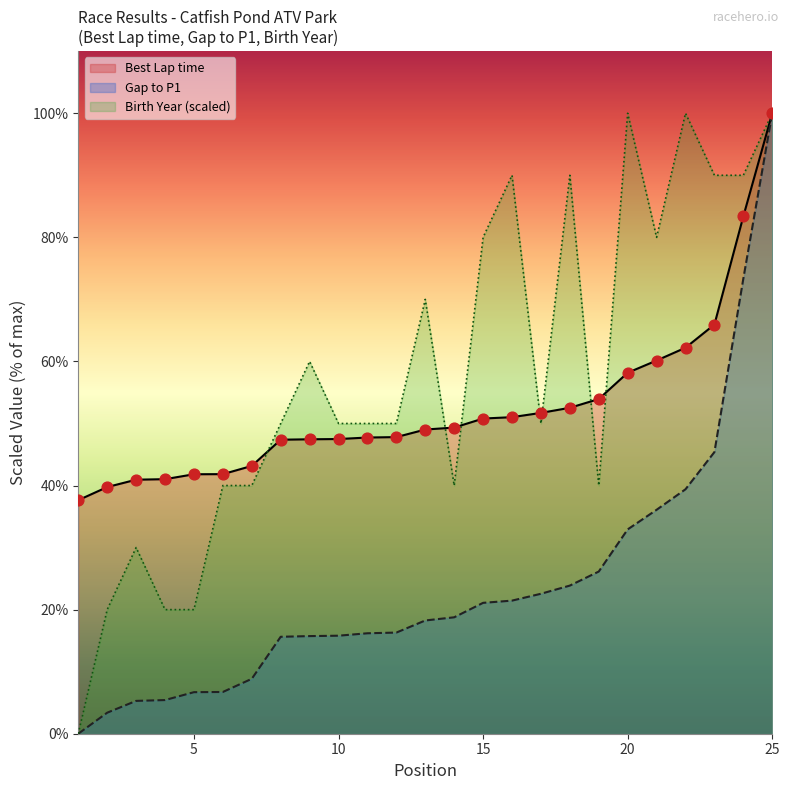

What are all the series names shown in the legend?

Best Lap time, Gap to P1, Birth Year (scaled)